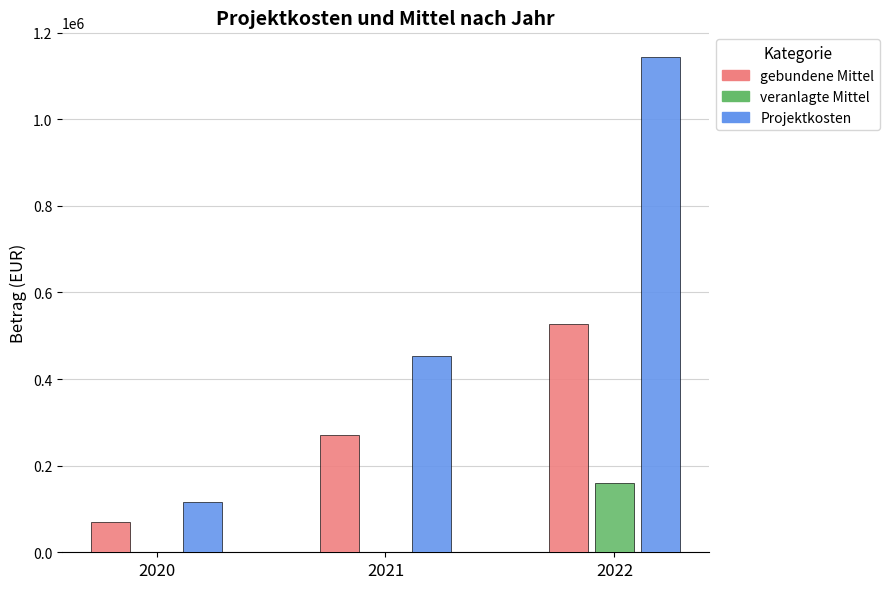

Reading right to left, what are all the values shown in this chart?

gebundene Mittel: 2022=526824.6	2021=271695.5	2020=69276.8
veranlagte Mittel: 2022=159285.5	2021=0.0	2020=0.0
Projektkosten: 2022=1143514.0	2021=452820.0	2020=115459.0